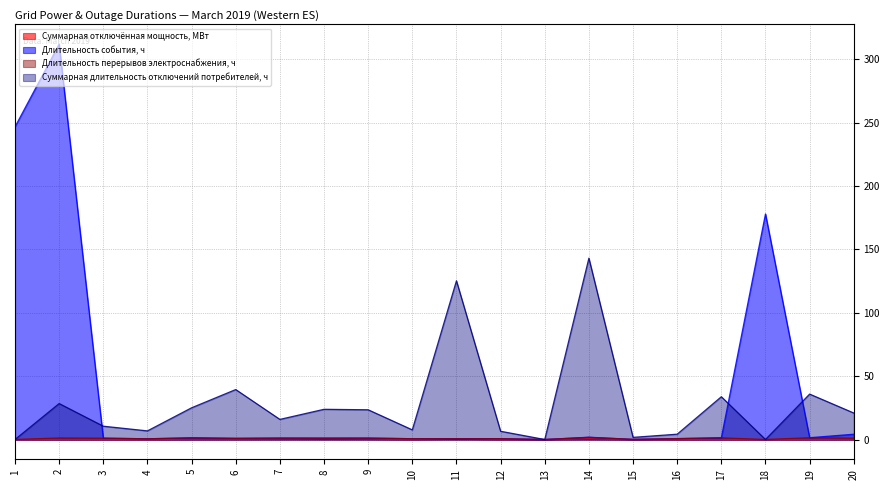

What is the maximum value for Суммарная отключённая мощность, МВт?

0.6